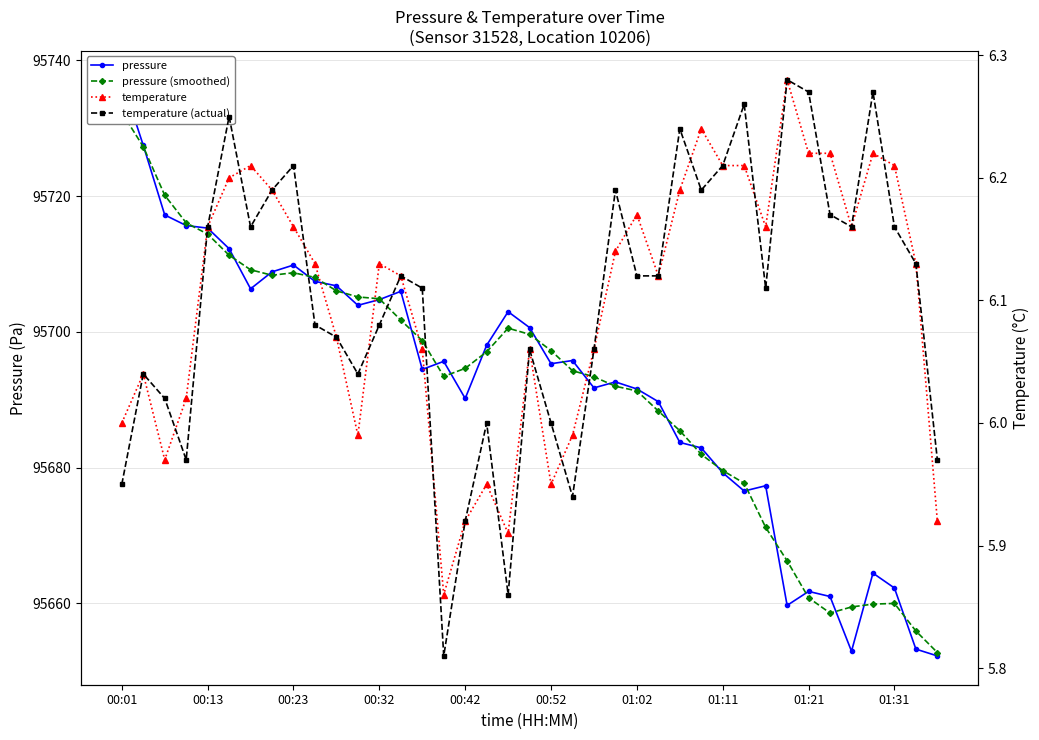

Which series has the largest total across all categories?

pressure